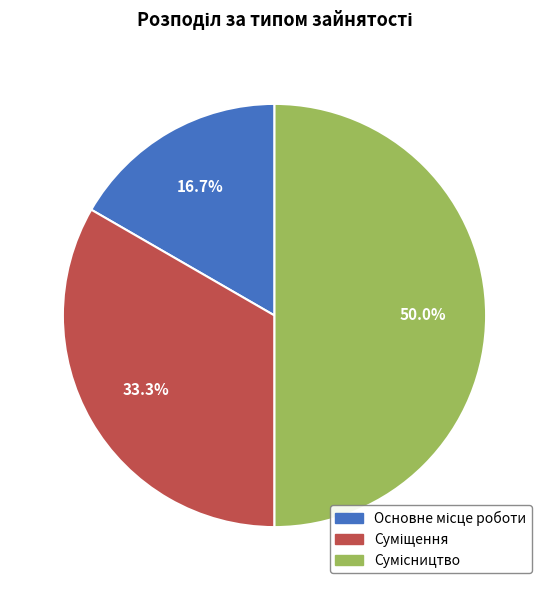

The Сумісництво slice represents 50% of the pie. True or false?

True